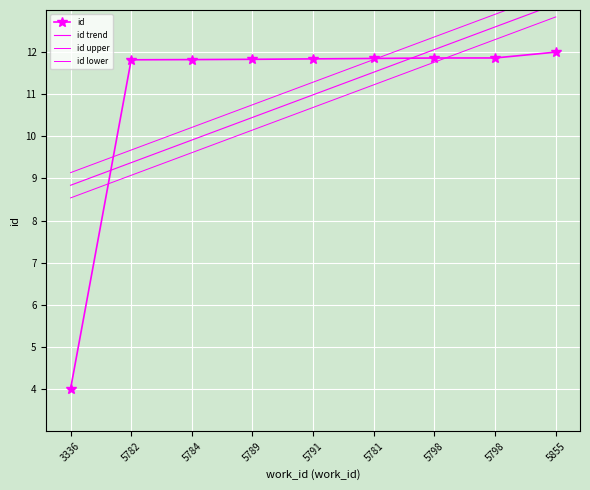

True or false: id trend has a value of 20.7 at 5855.

False